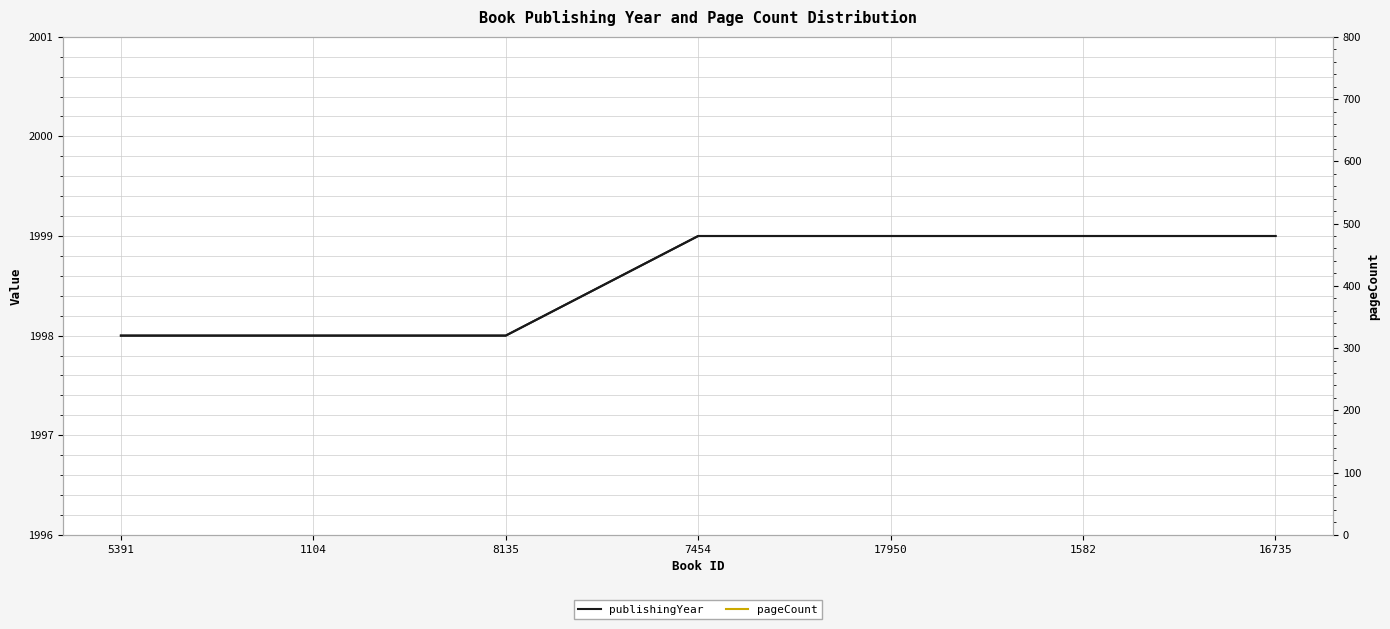

Reading right to left, transcribe all the data shown in this chart.

publishingYear: 1999	1999	1999	1999	1998	1998	1998
pageCount: 280	384	0	264	632	720	264
publishingYear (left scale): 1999	1999	1999	1999	1998	1998	1998
pageCount (right scale): 280	384	0	264	632	720	264